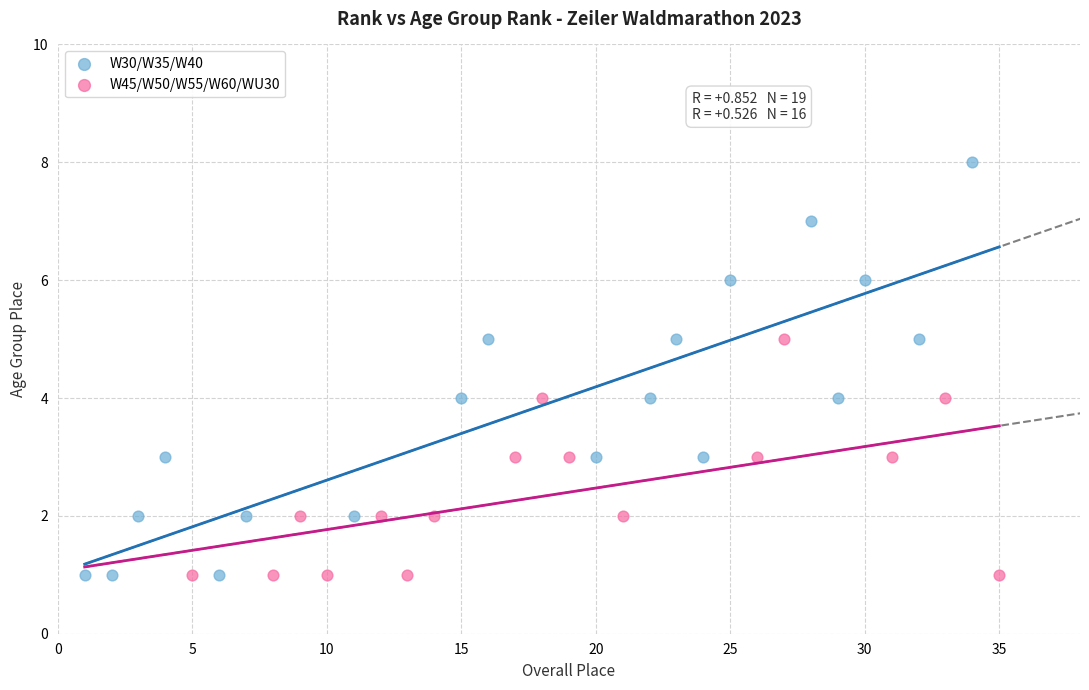

Which series has the widest spread of Y values?

W30/W35/W40